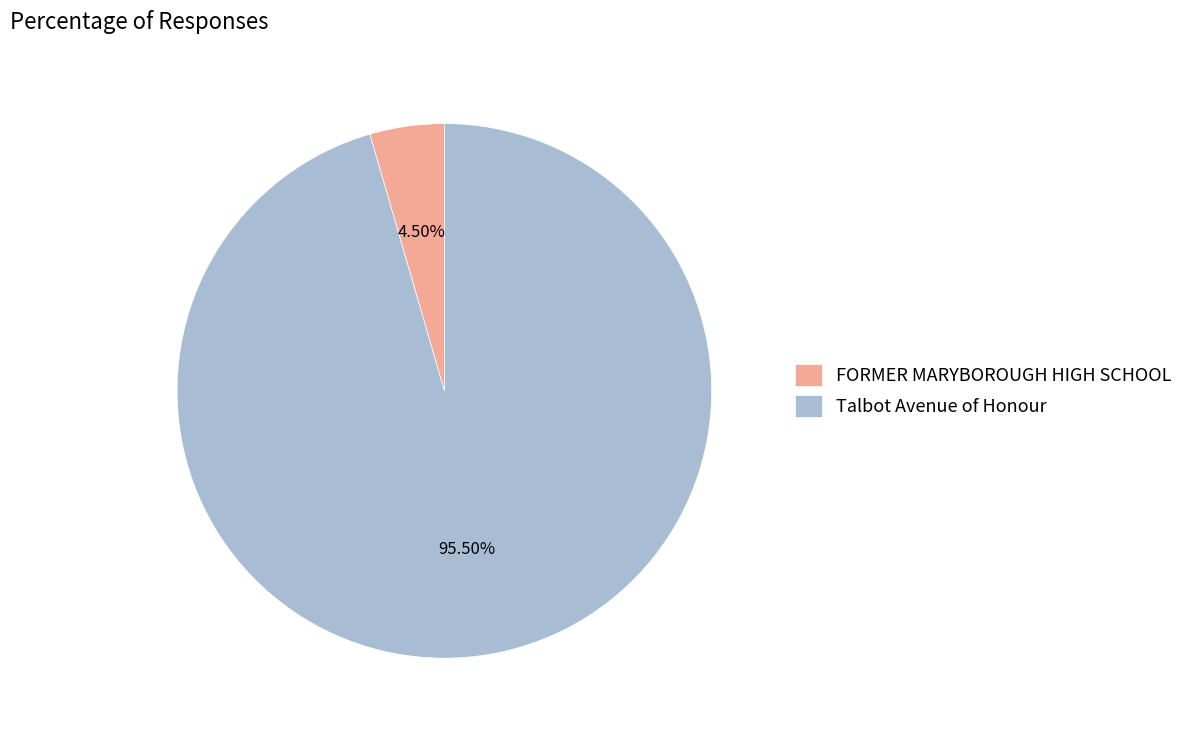

How many slices are in this pie chart?

2